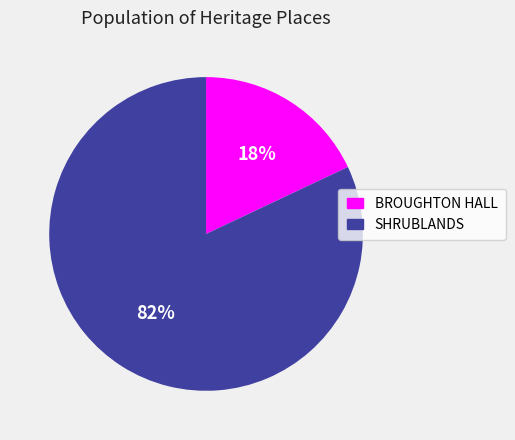

Which slice is the smallest?

BROUGHTON HALL